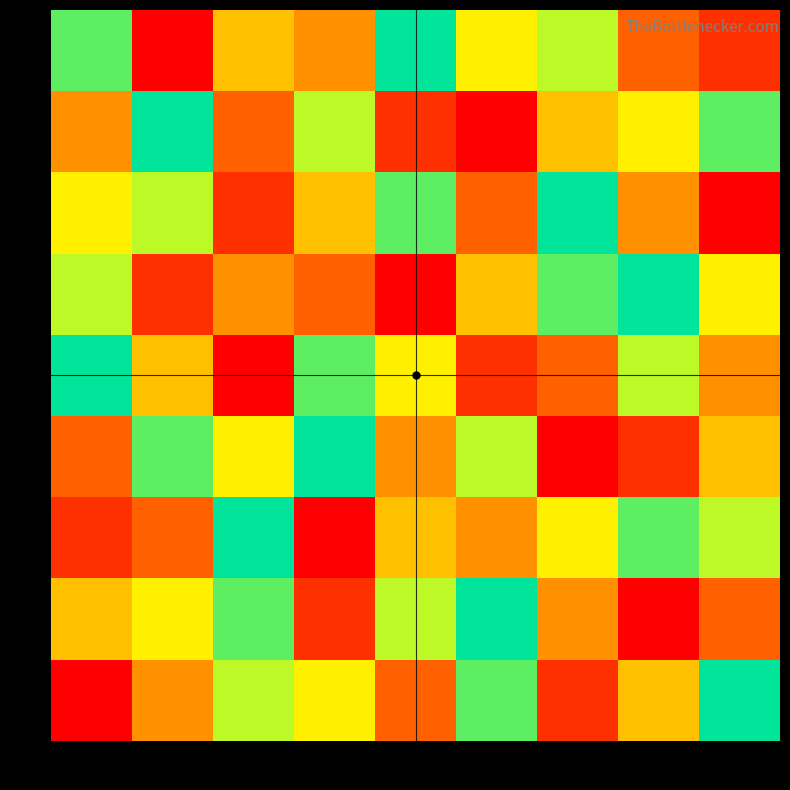

At how many categories does at least one series exceed 4?

9